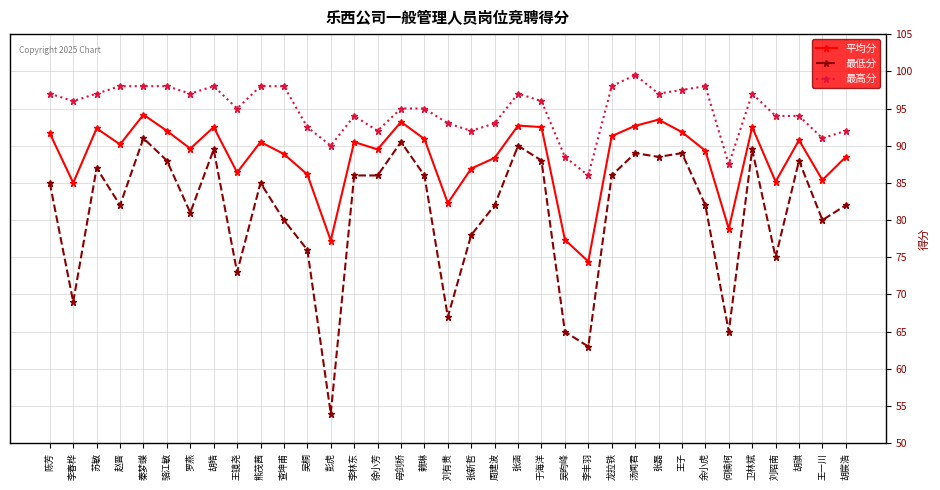

How many lines are shown in the chart?

3